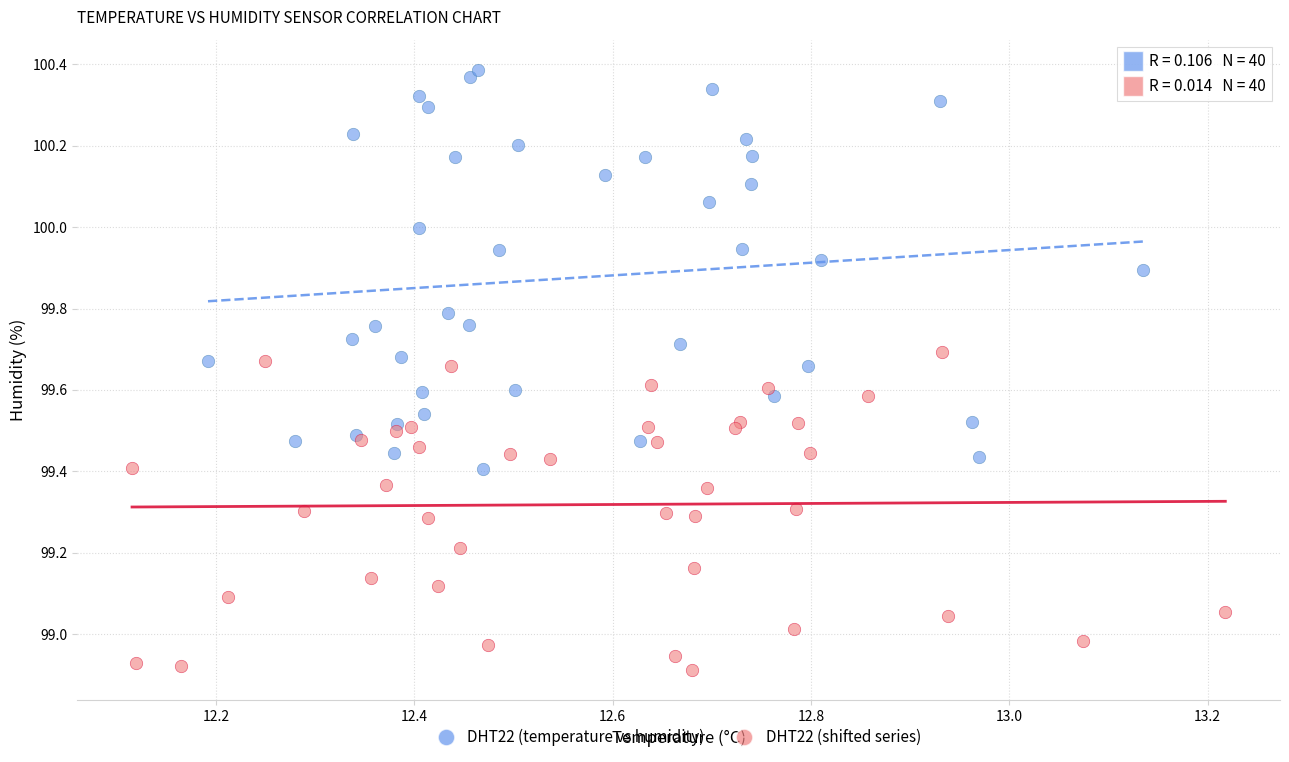

Which series reaches the maximum Y coordinate?

DHT22 (temperature vs humidity)